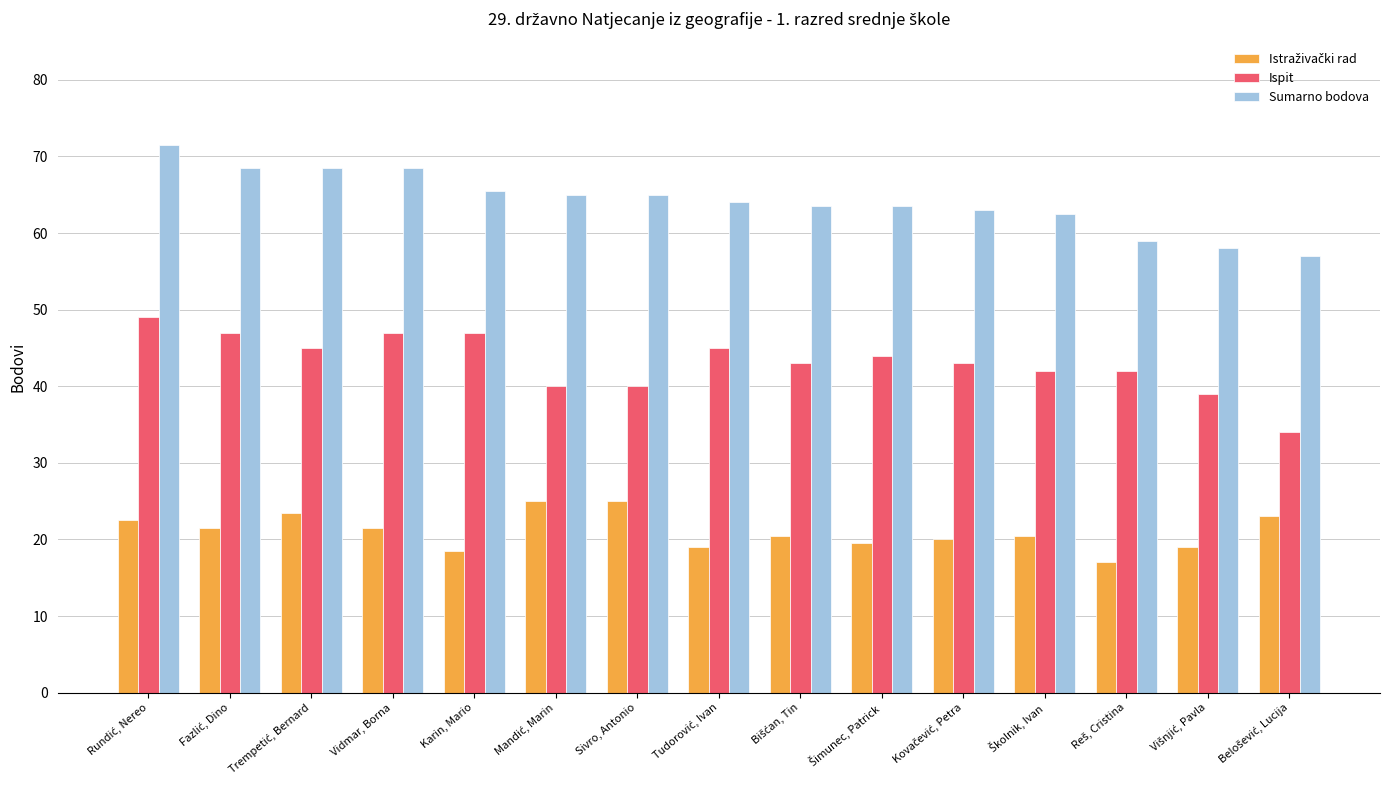

What is the greatest value displayed?

71.5